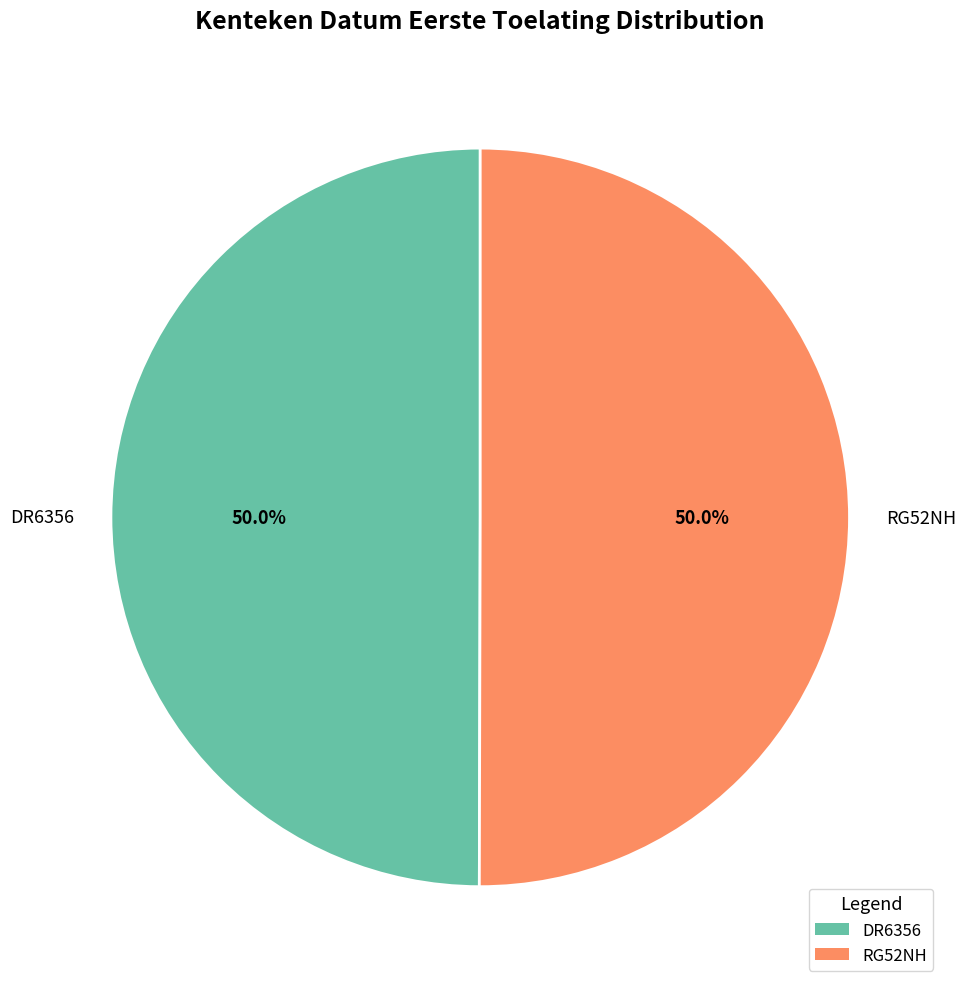

How many segments does this pie chart have?

2